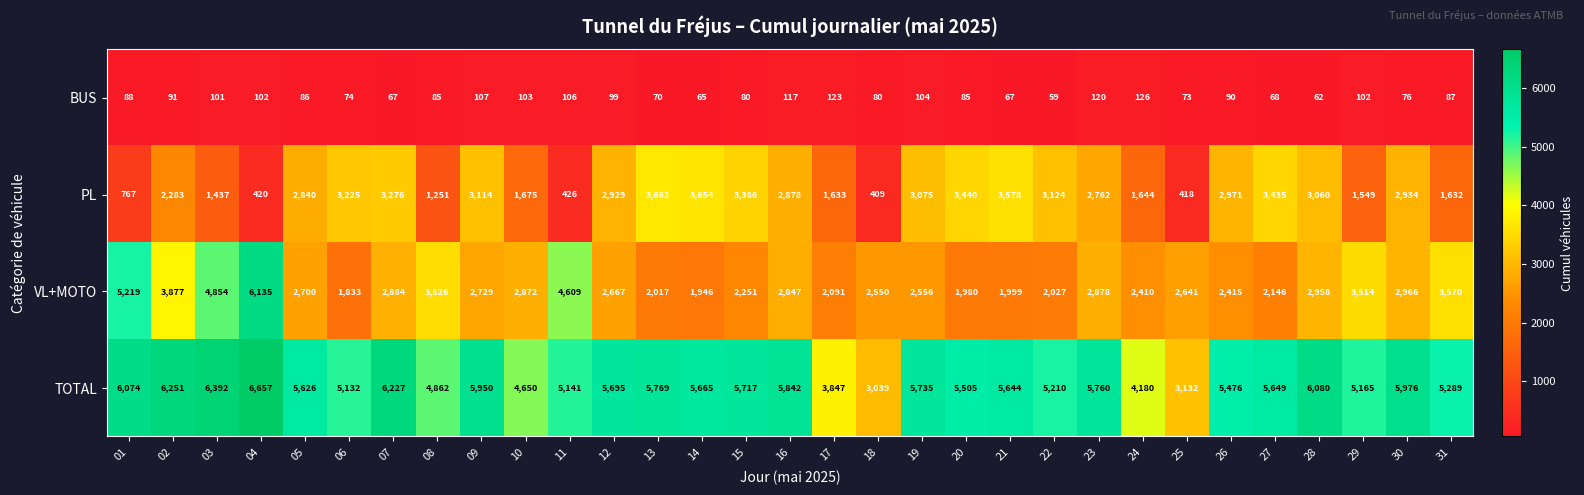

What is the sum of the TOTAL values at 18 and 04?

9696